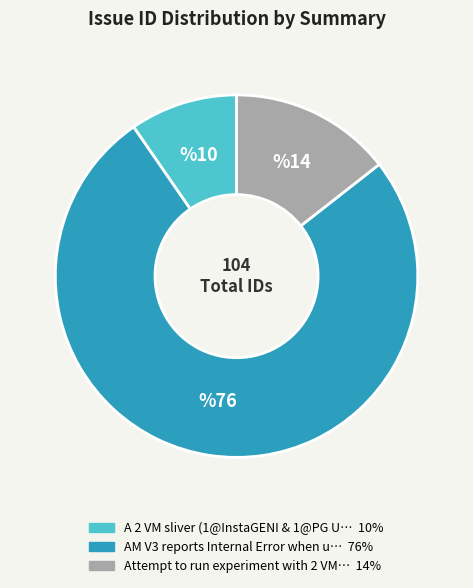

Count the number of slices in the pie.

3